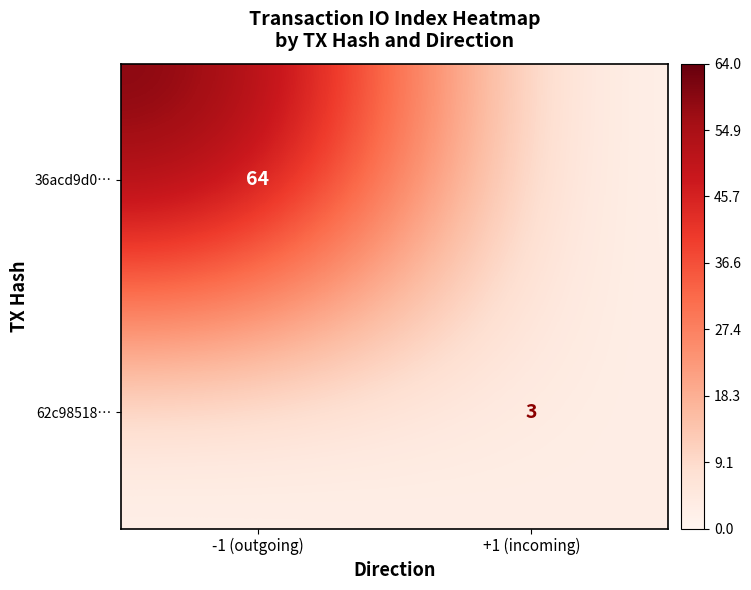

The value of 36acd9d0… at -1 (outgoing) is 111. True or false?

False